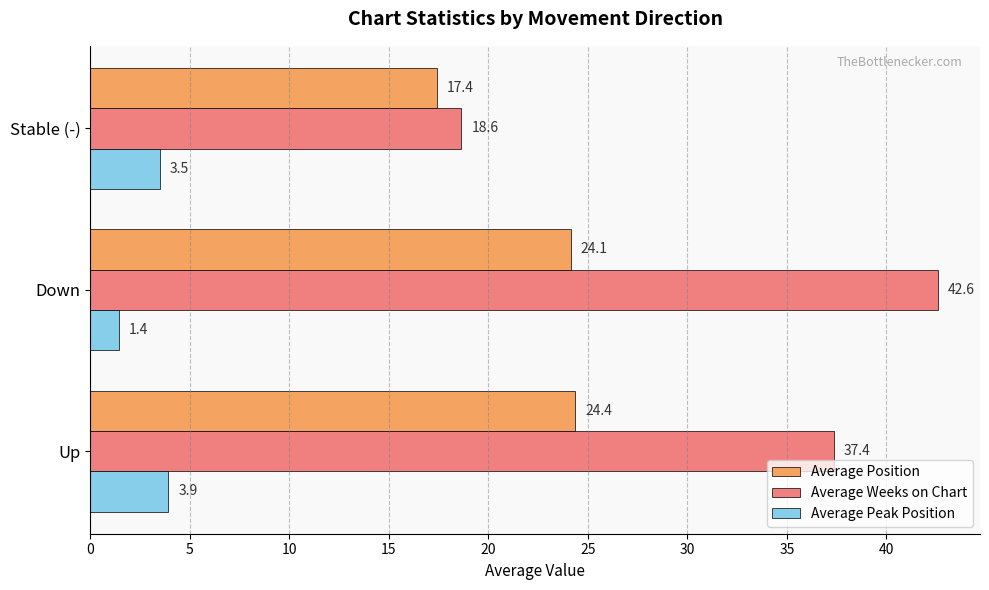

What is the lowest value of the Average Weeks on Chart series?

18.6